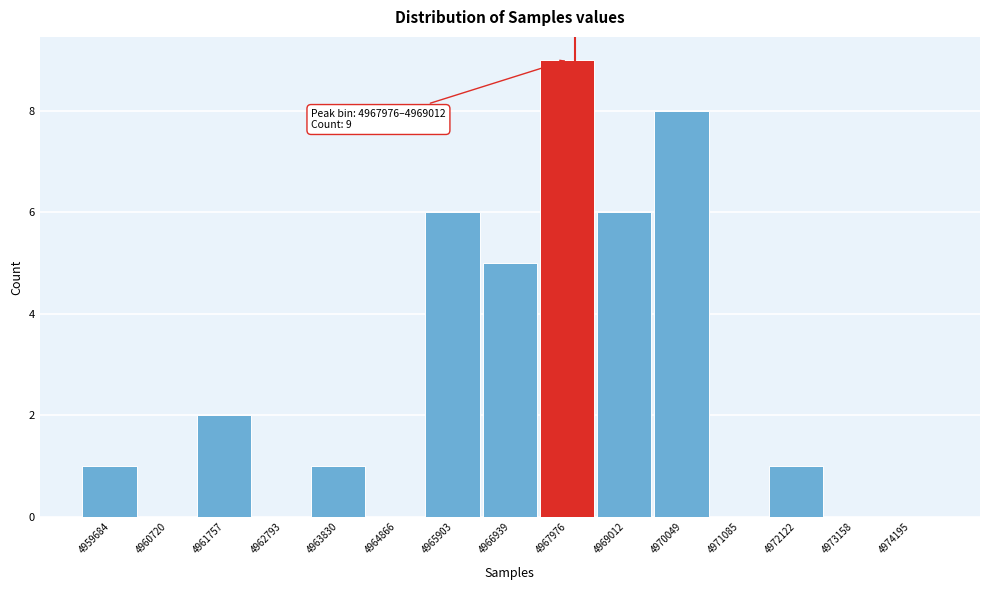

Reading right to left, transcribe all the data shown in this chart.

4974195=0	4973158=0	4972122=1	4971085=0	4970049=8	4969012=6	4967976=9	4966939=5	4965903=6	4964866=0	4963830=1	4962793=0	4961757=2	4960720=0	4959684=1